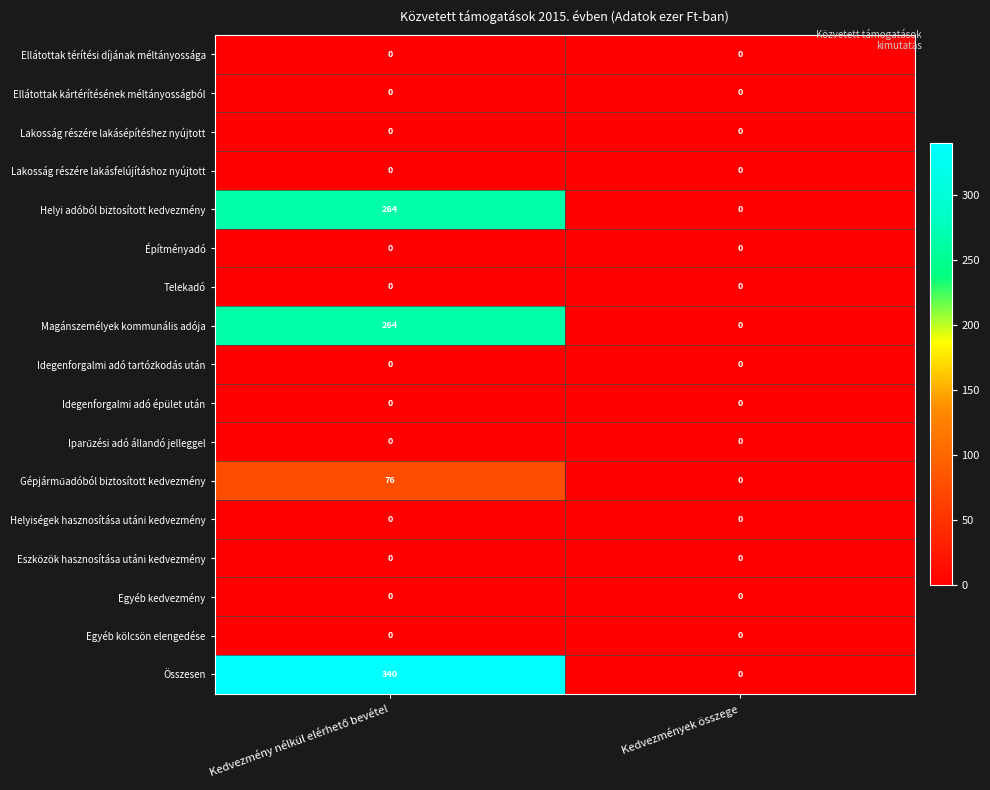

What is the maximum value shown in the chart?

340